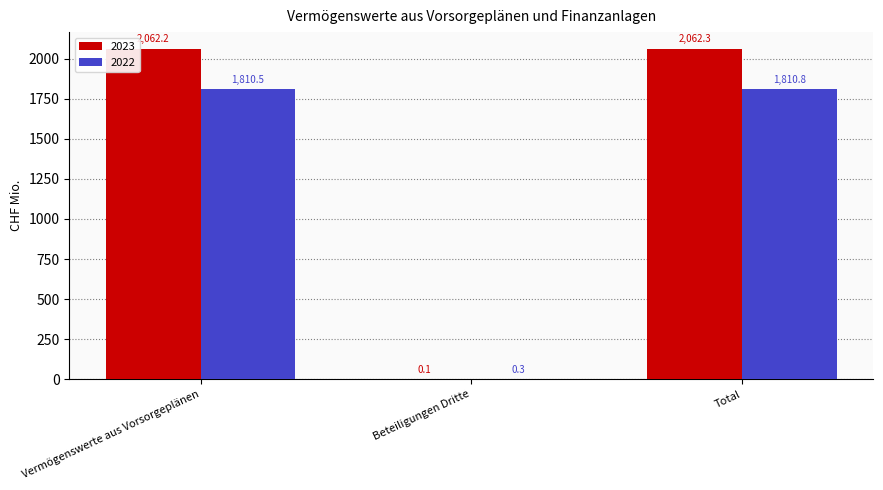

What is the maximum value for 2023?

2062.3